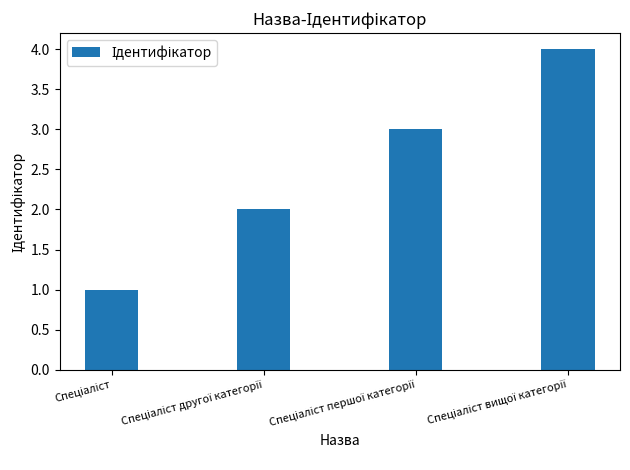

Reading left to right, extract all data points from this chart.

1	2	3	4